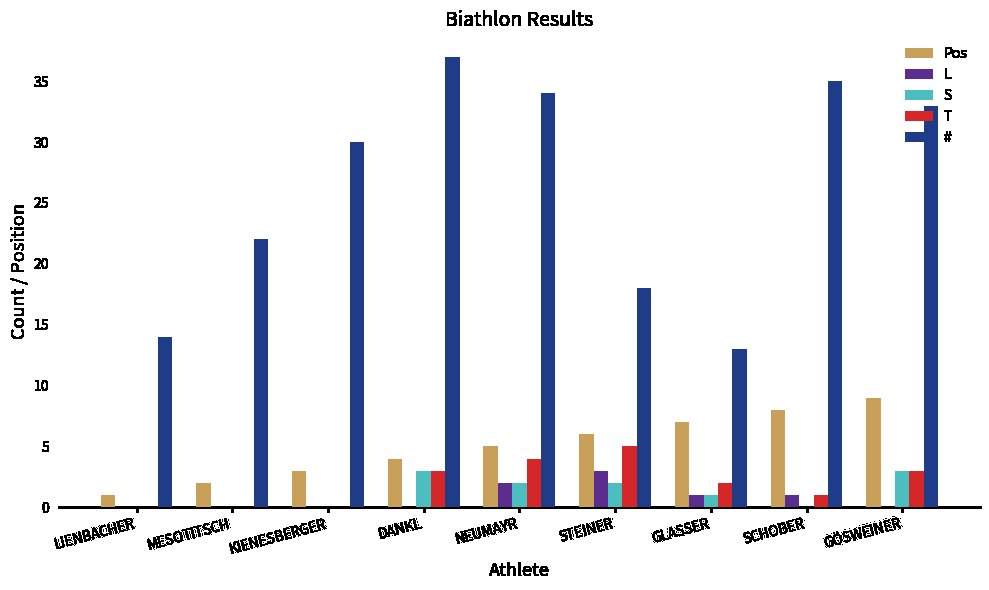

How many distinct data groups are displayed?

5